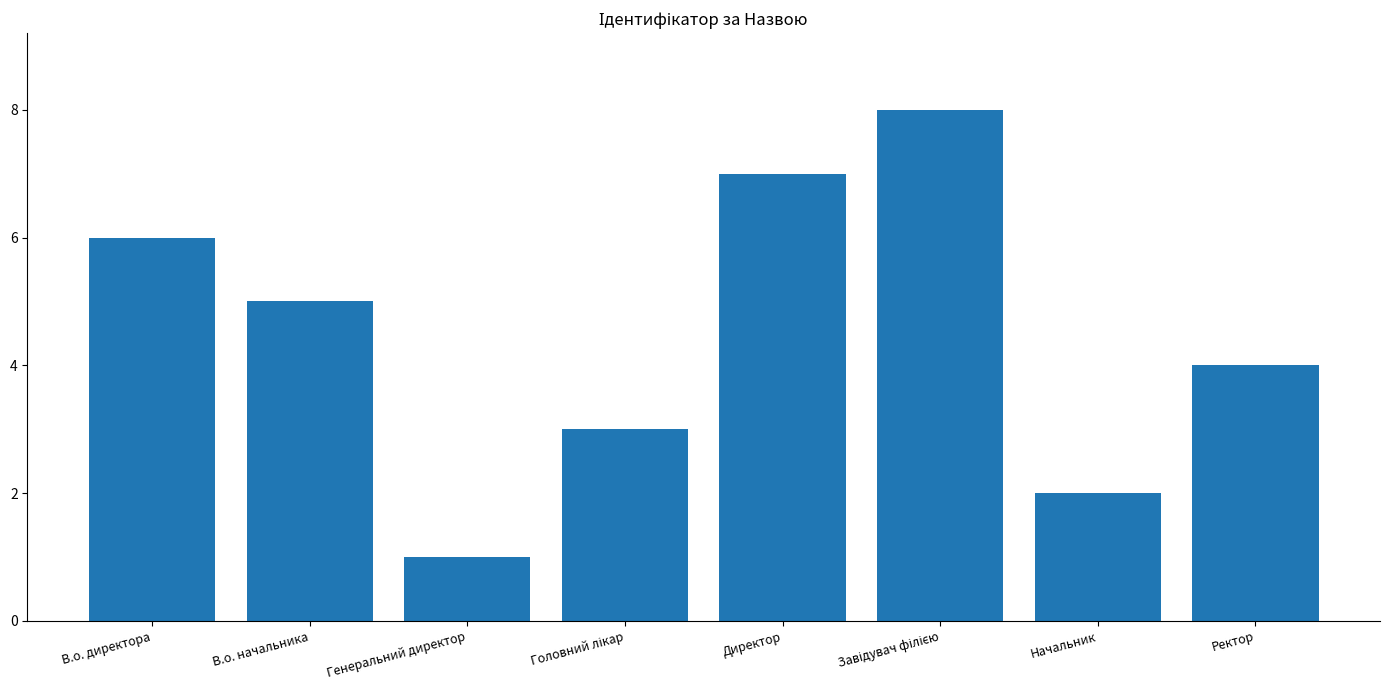

The chart shows a value of 7 at В.о. начальника. True or false?

False